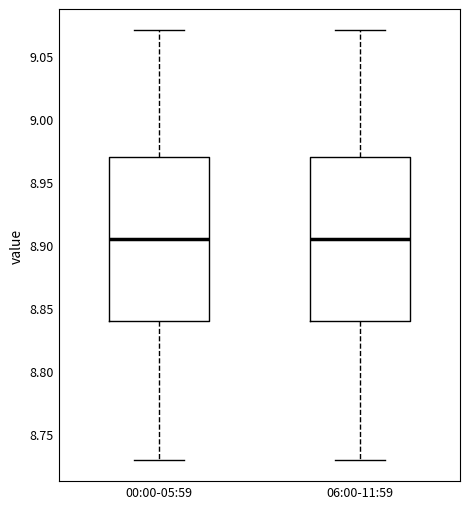

Reading left to right, read every box against the y-axis: the position of its median line, the range the box covers, and the ends of its whiskers. The values are not printed on the chart, so give them approximately, as read against the axis.

00:00-05:59: median 8.905, box 8.840 to 8.970, whiskers 8.730 to 9.070
06:00-11:59: median 8.905, box 8.840 to 8.970, whiskers 8.730 to 9.070